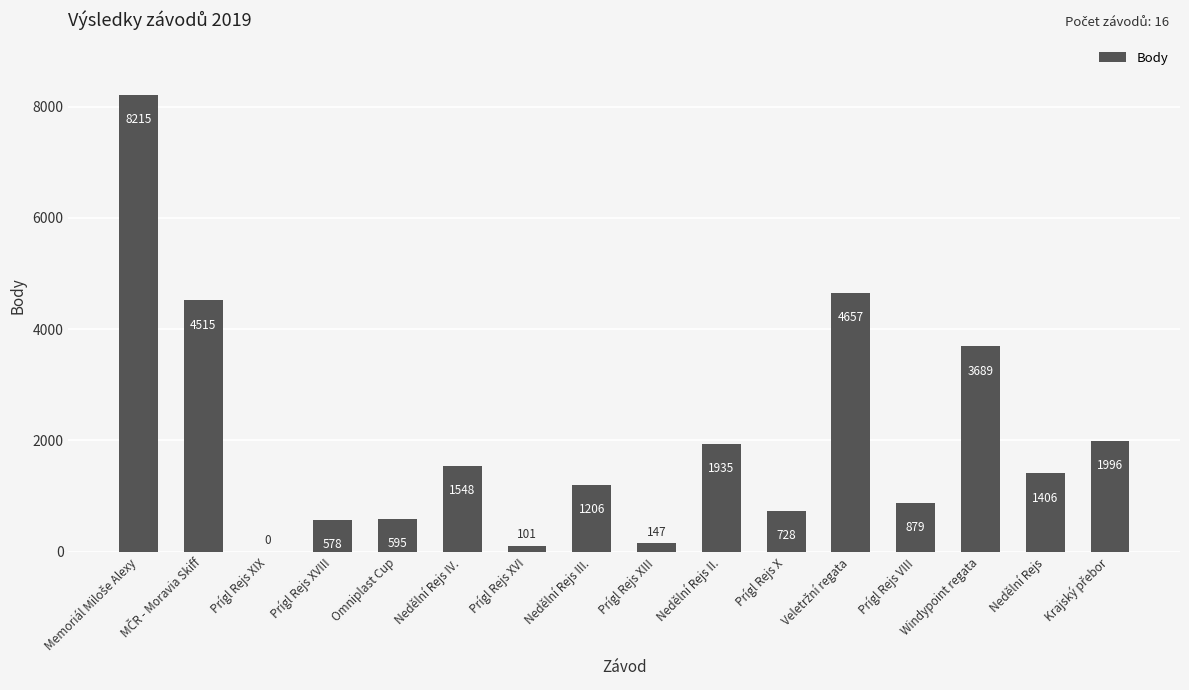

What is the sum of all values?

32195